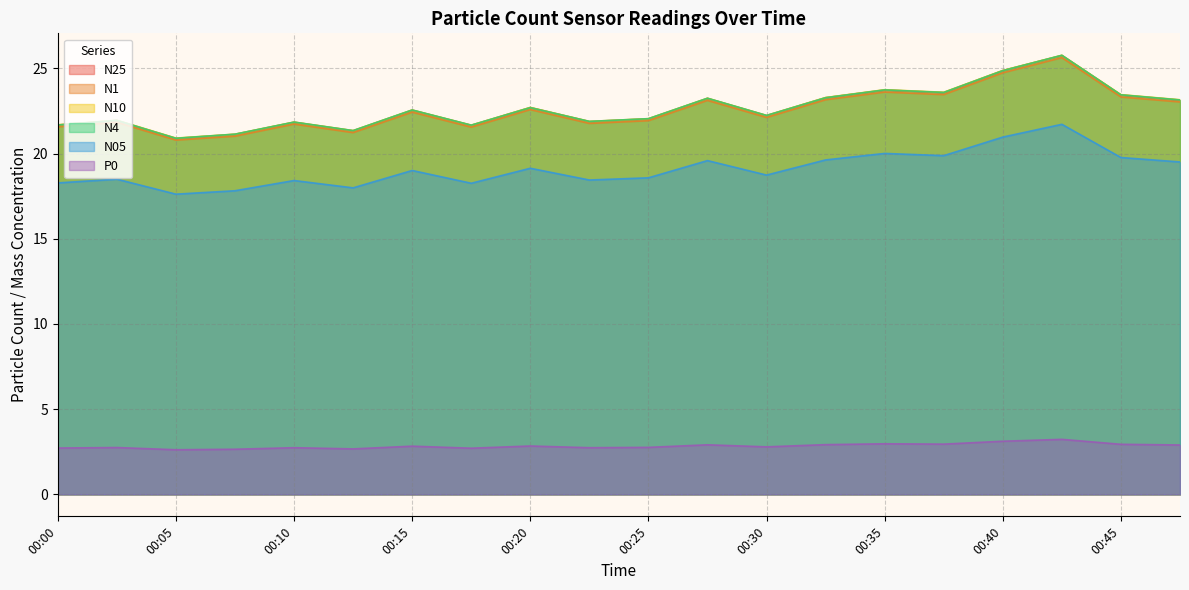

Rank the categories by N10 value from lowest to highest.

00:05, 00:07, 00:12, 00:17, 00:00, 00:10, 00:22, 00:02, 00:25, 00:30, 00:15, 00:20, 00:47, 00:27, 00:32, 00:45, 00:37, 00:35, 00:40, 00:42